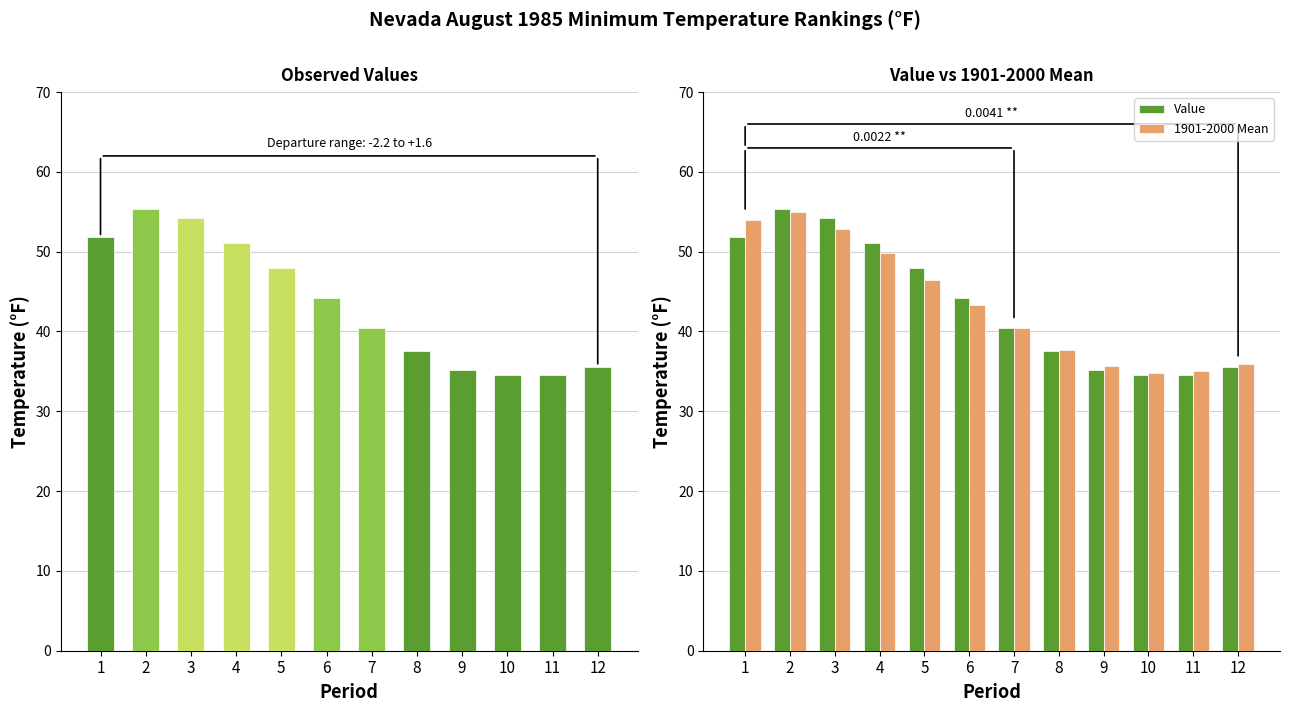

What is the minimum value shown in the chart?

34.5